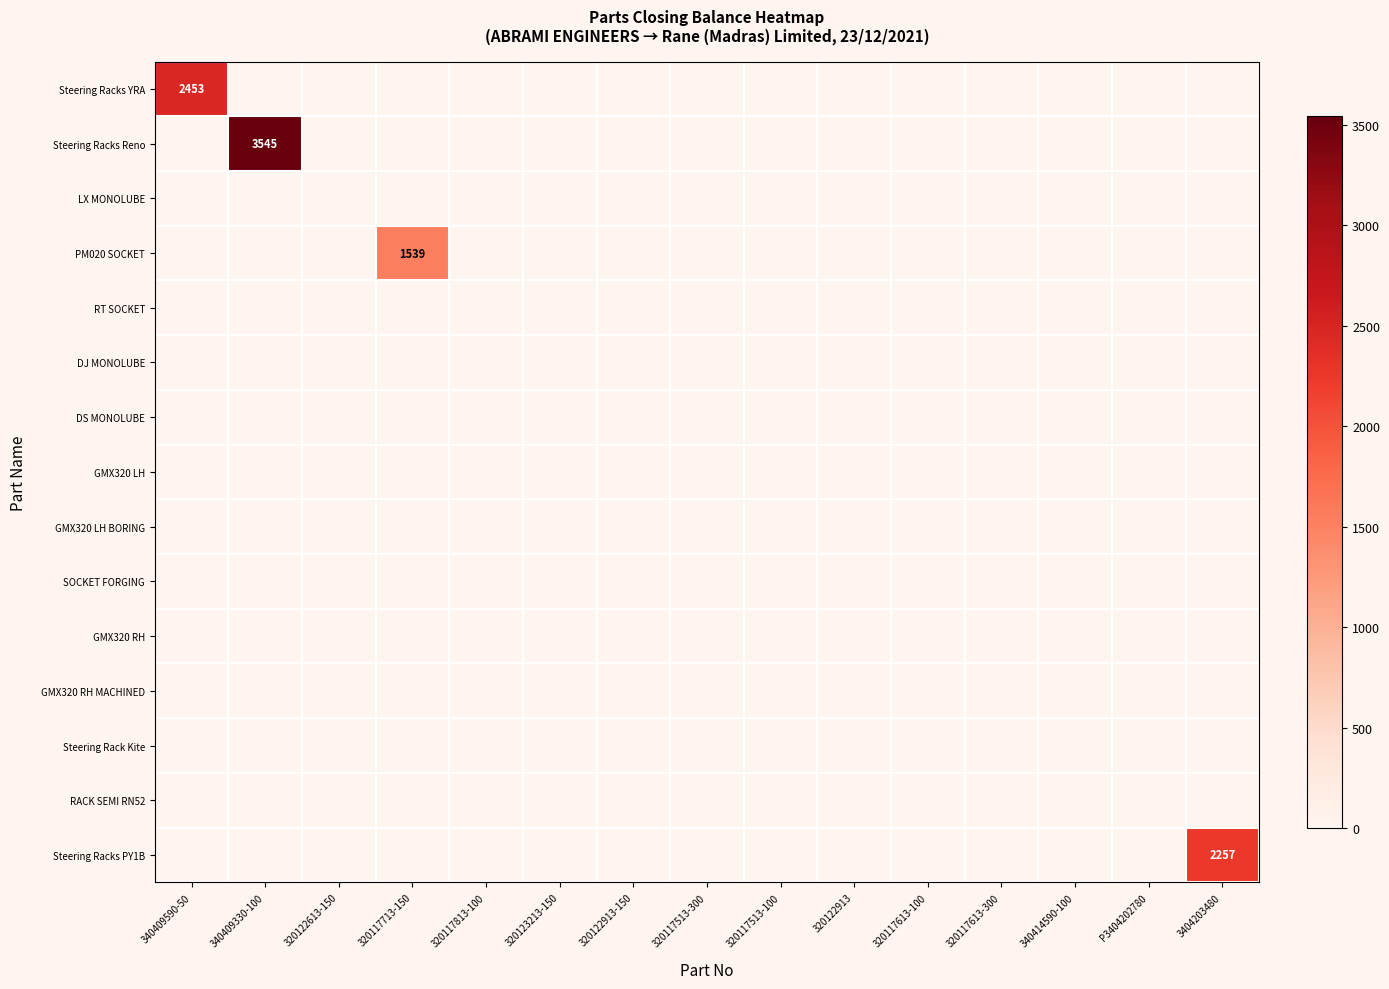

Which series changed the most between 320122913-150 and 320122913?

Steering Racks YRA